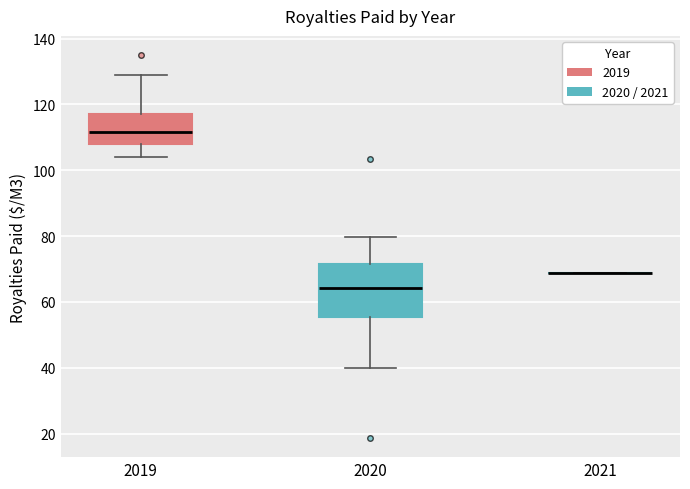

Which box is the tallest, from its lower edge to its upper edge?

2020